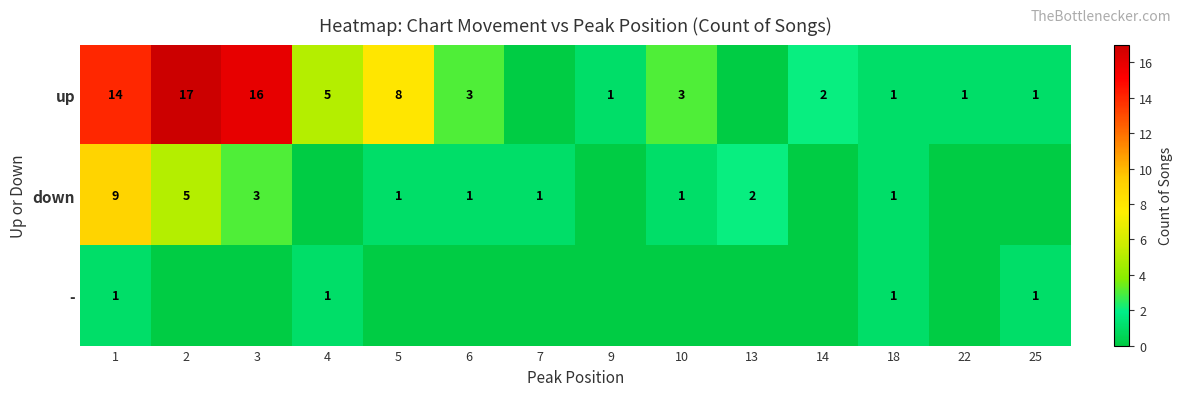

True or false: down has a value of 0 at 5.

False